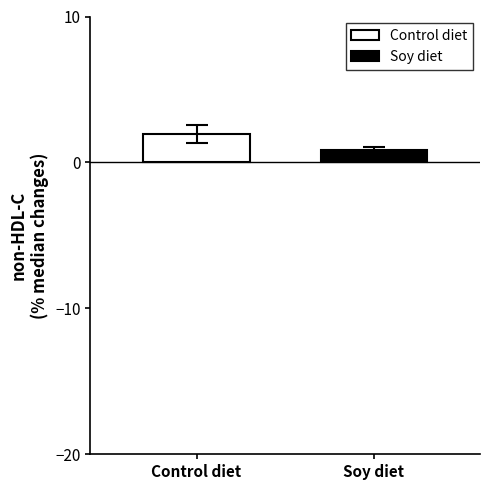

What is the minimum value shown in the chart?

0.8